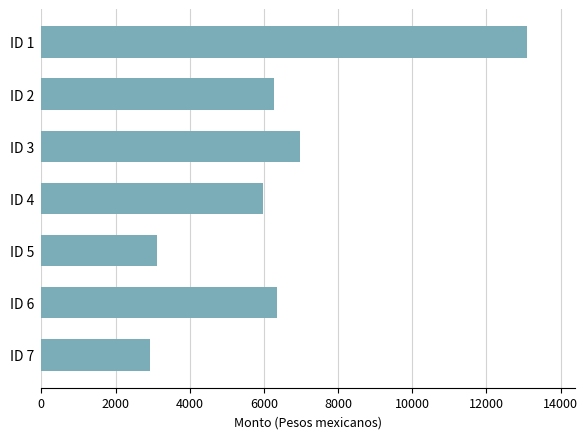

How many values exceed 6273?

4